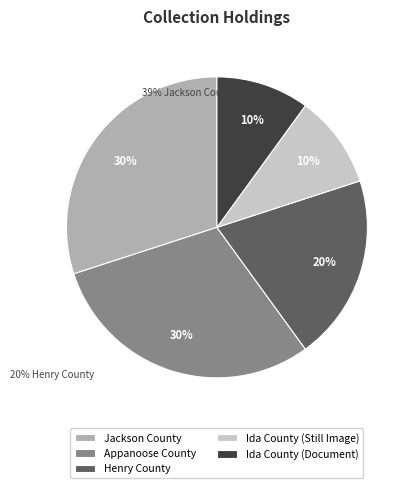

Approximately how many times larger is the value at Ida County (Document) compared to Jackson County?

0.3